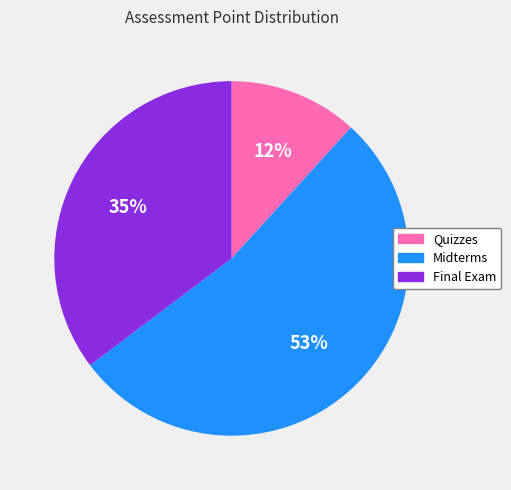

Is there any slice that represents more than half of the pie?

Yes